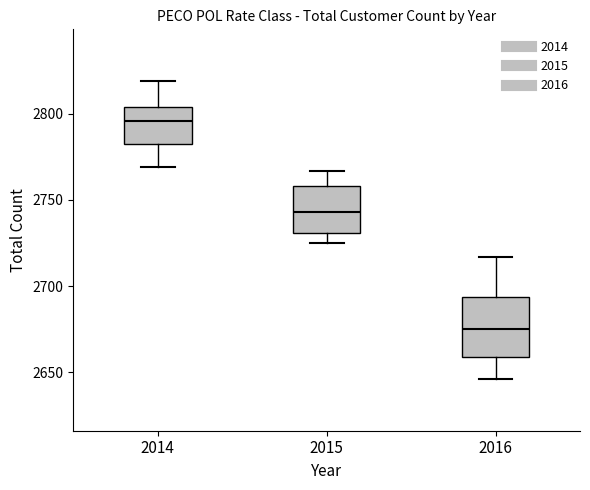

Reading left to right, read every box against the y-axis: the position of its median line, the range the box covers, and the ends of its whiskers. The values are not printed on the chart, so give them approximately, as read against the axis.

2014: median 2795, box 2780 to 2805, whiskers 2770 to 2820
2015: median 2745, box 2730 to 2760, whiskers 2725 to 2765
2016: median 2675, box 2660 to 2695, whiskers 2645 to 2715